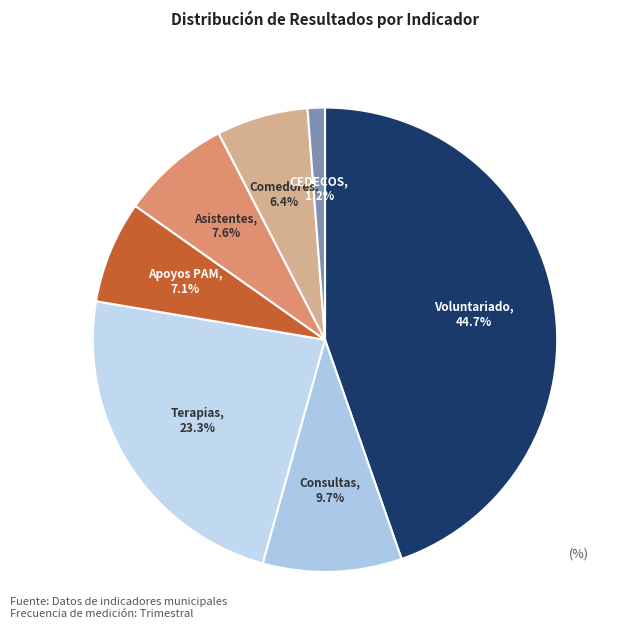

Which category has the smallest portion of the pie?

CEDECOS